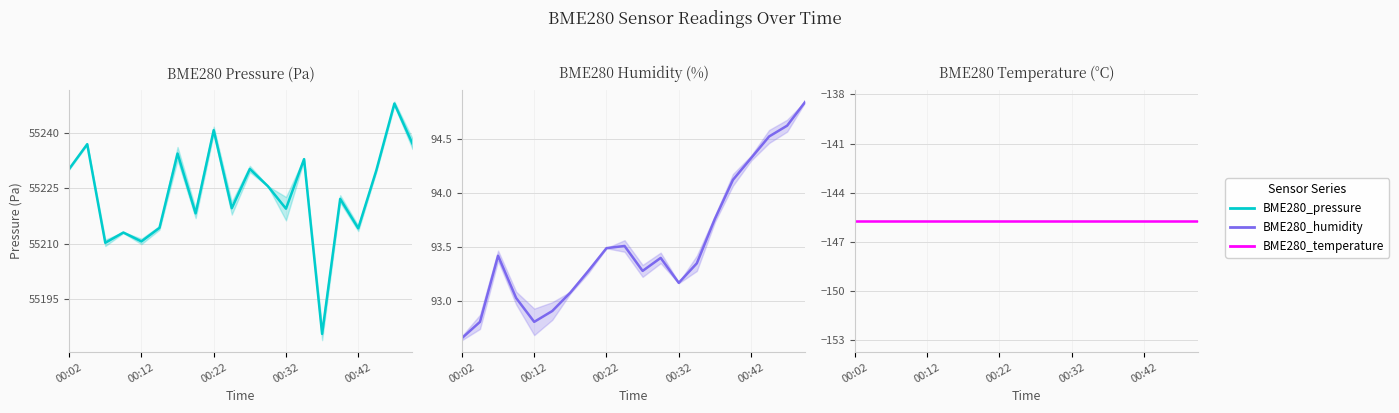

Count the number of categories in the chart.

20